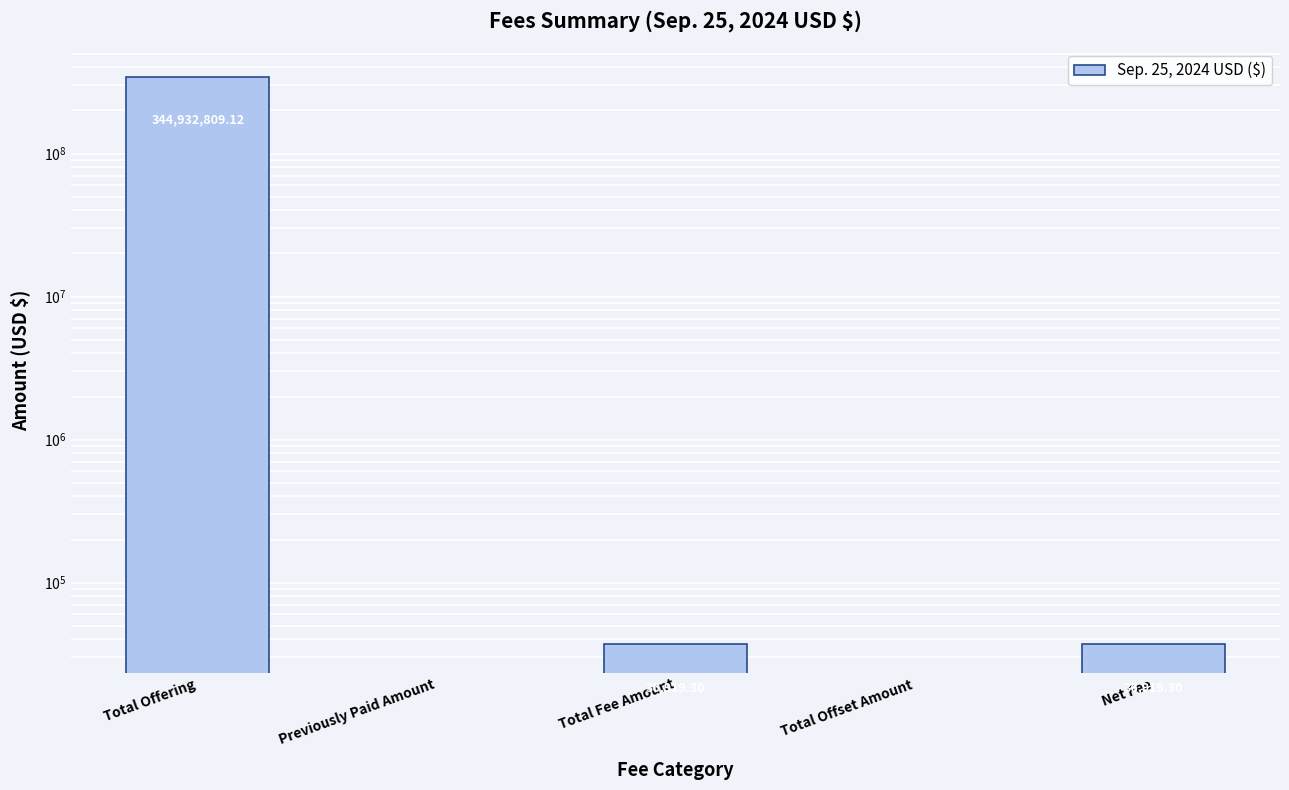

The chart shows a value of 344932809.1 at Total Offering. True or false?

True